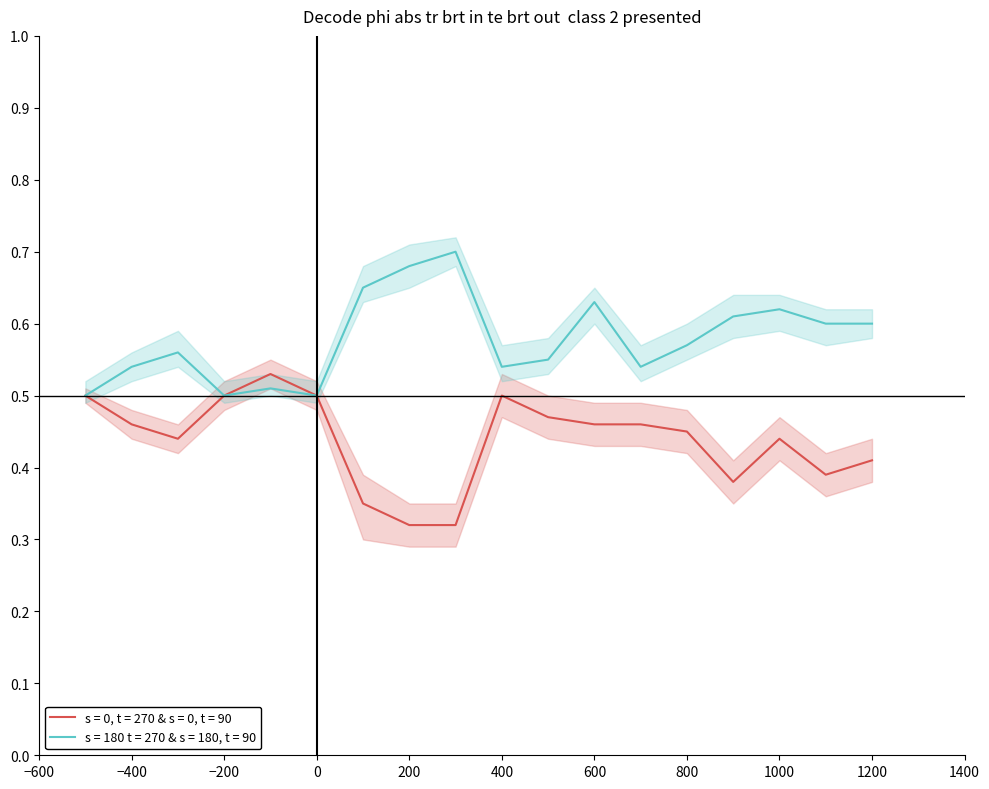

In s = 0, t = 270 & s = 0, t = 90, how many points are higher than both neighbors (excluding endpoints)?

3